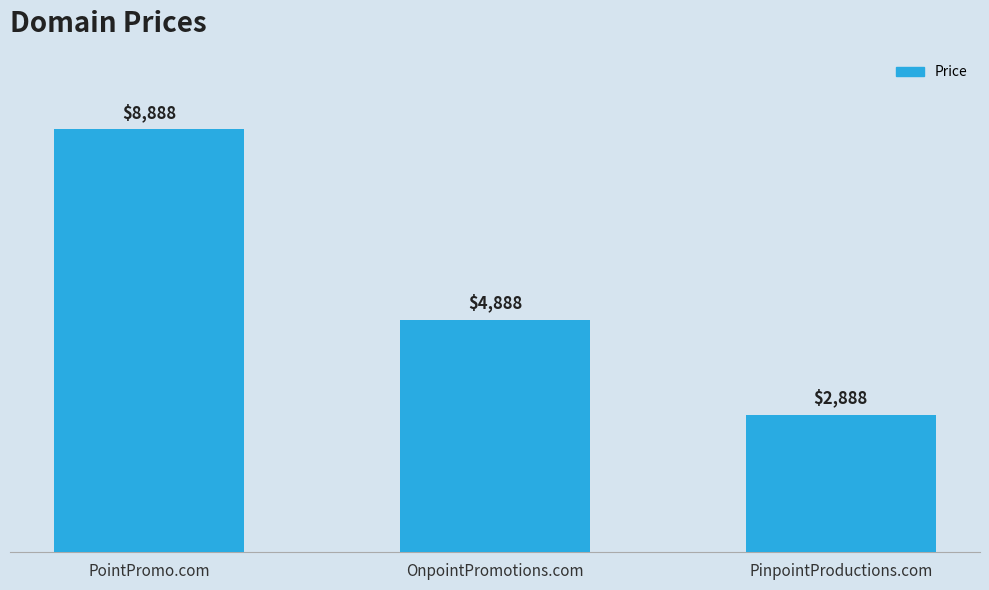

True or false: the data shows 2888 at PinpointProductions.com.

True